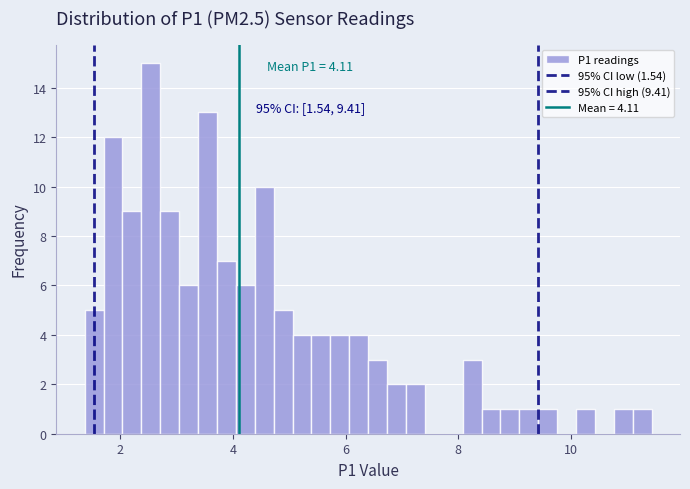

Read against the x-axis, roughly where is the centre of the tallest bar?

2.6